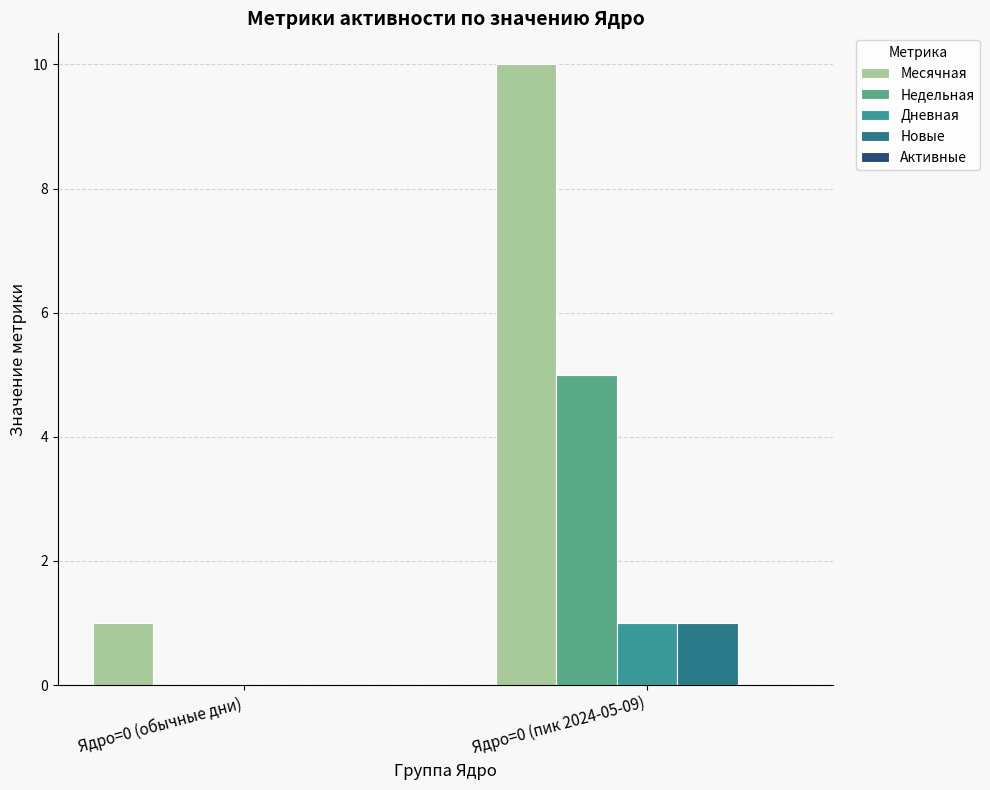

At which label is Недельная closest to 2?

Ядро=0 (обычные дни)